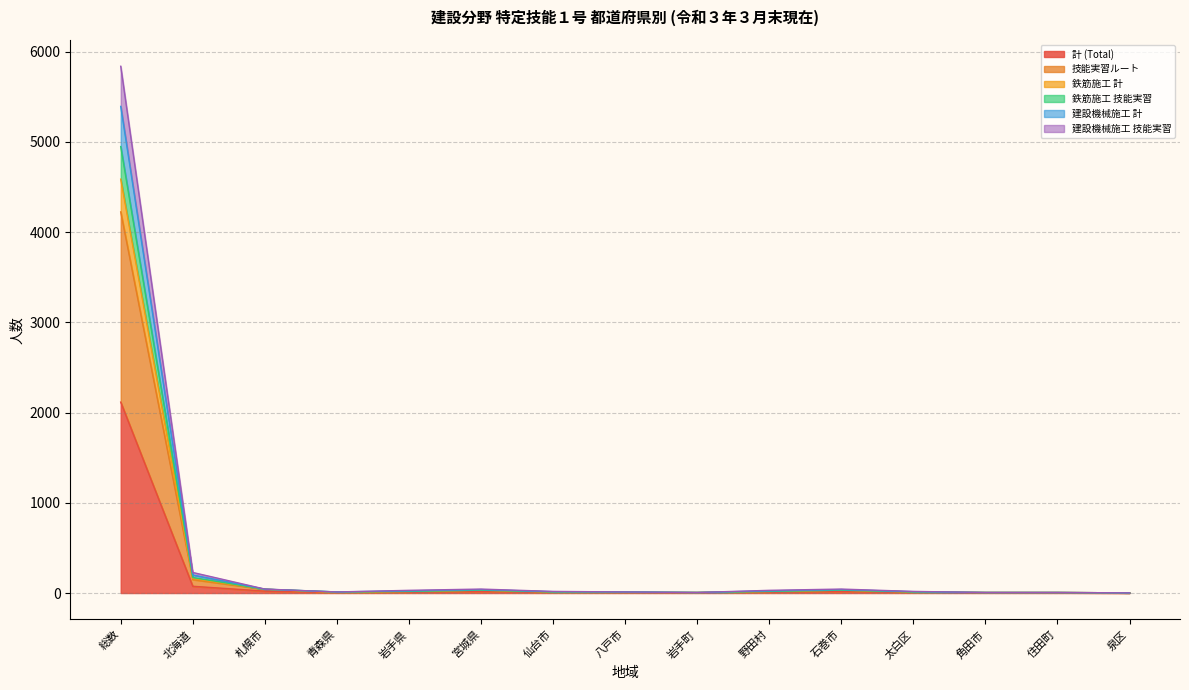

The 計 (Total) series shows 9 at 岩手県. True or false?

True